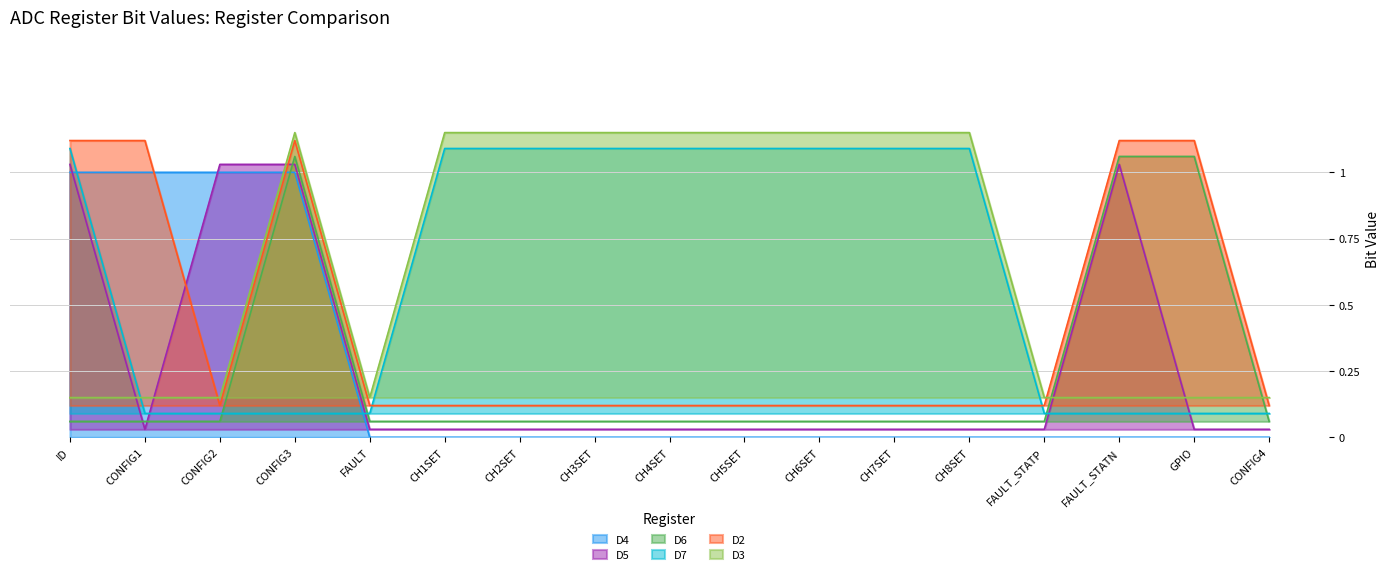

True or false: D2 and D4 intersect in this chart.

True